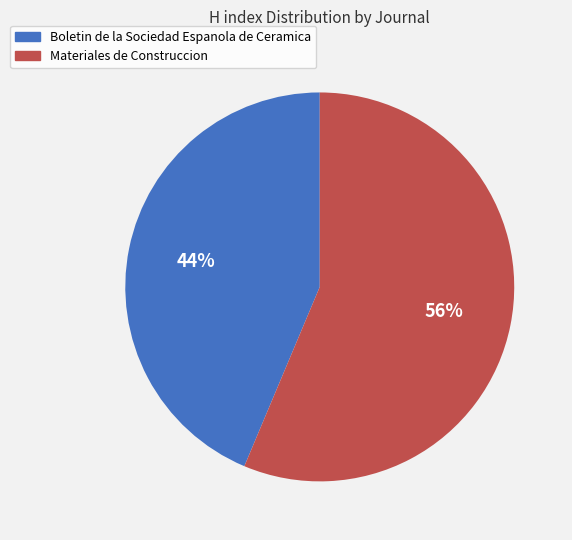

Between Materiales de Construccion and Boletin de la Sociedad Espanola de Ceramica, which is larger?

Materiales de Construccion